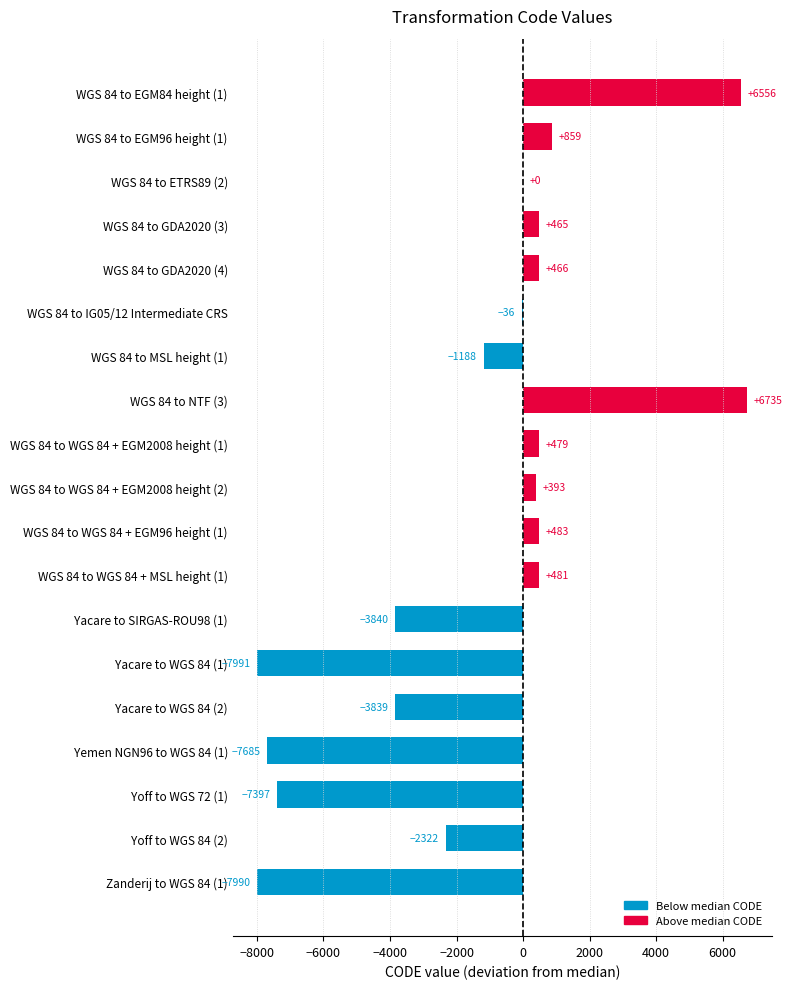

What is the sum of all values?

-25371